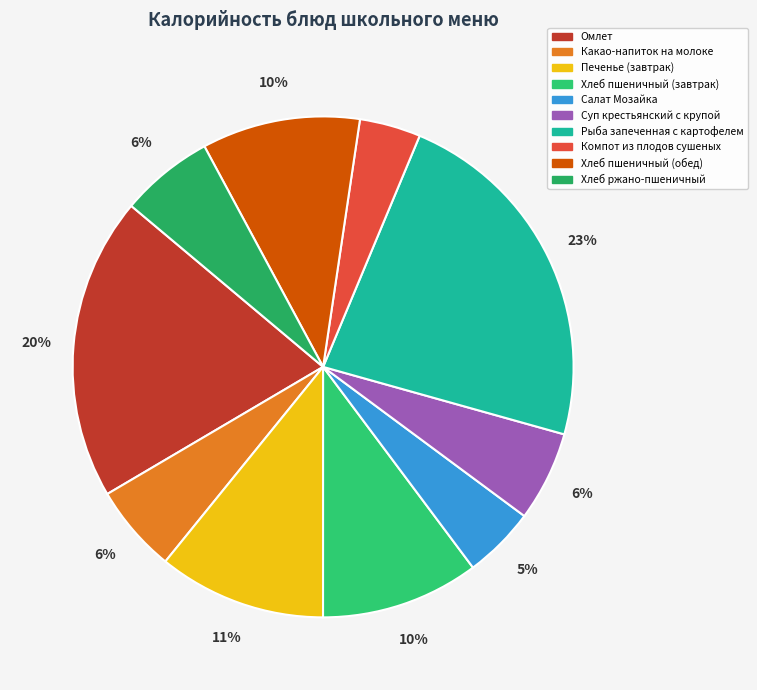

To the nearest percent, what is the average slice percentage?

10%